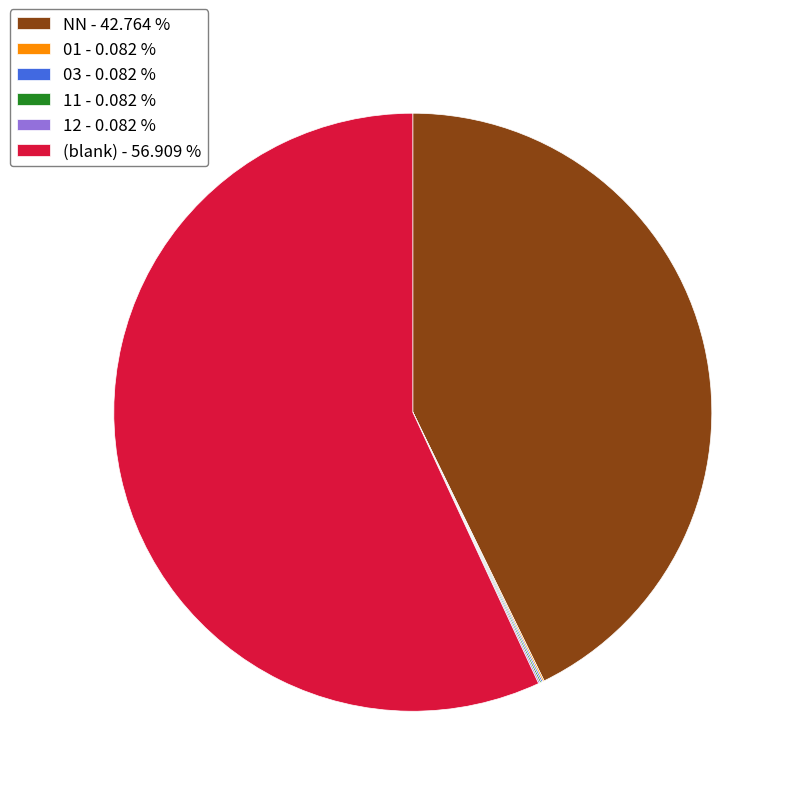

Which slice represents more than half of the pie?

(blank) - 56.909 %